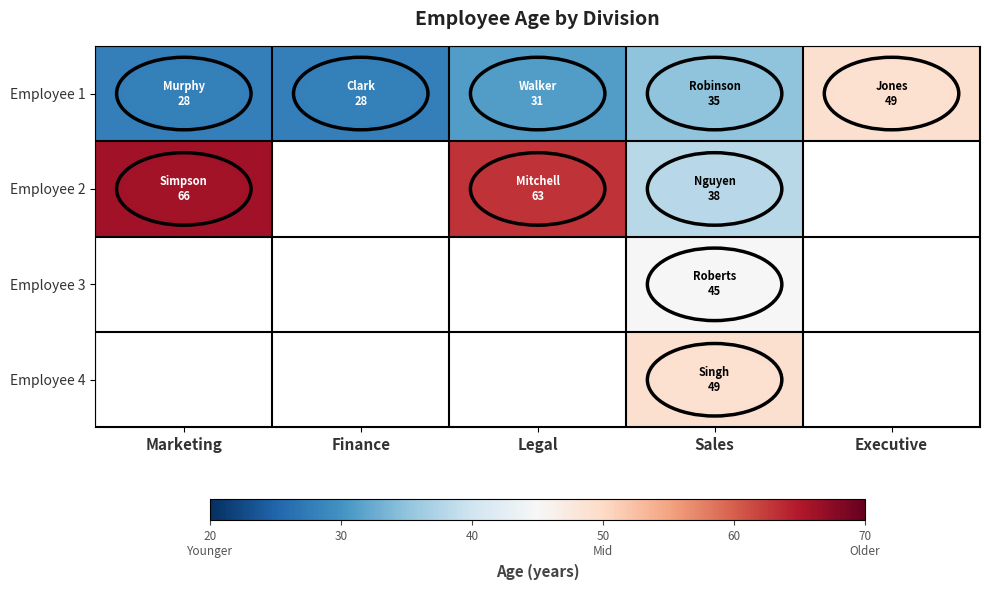

Is the value of Employee 3 at Legal greater than the value of Employee 2 at Executive?

No